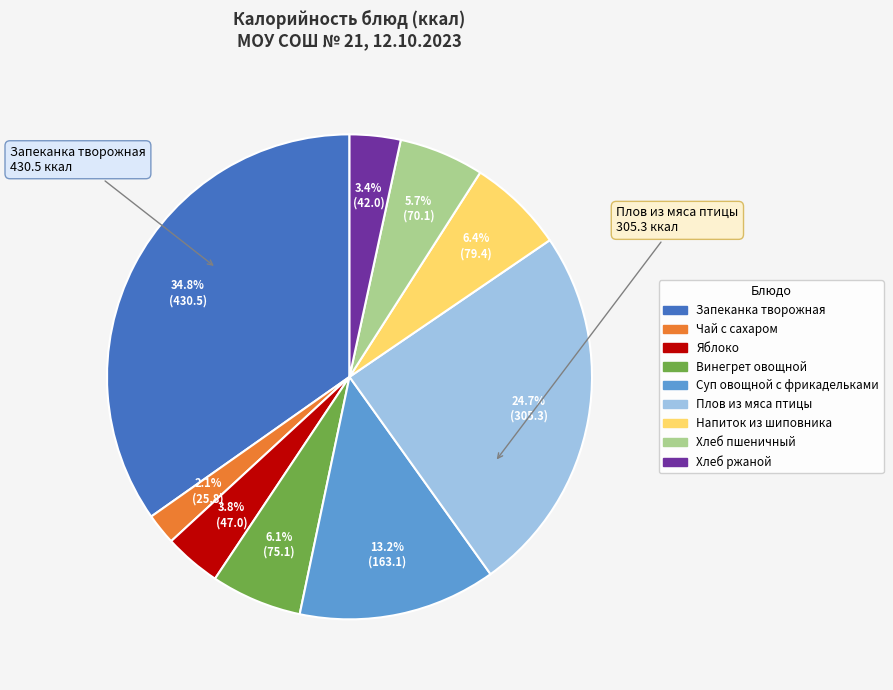

Is there any slice that represents more than half of the pie?

No